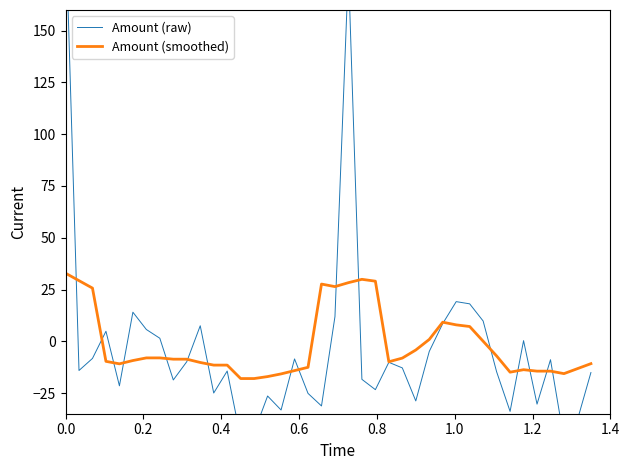

True or false: Amount (smoothed) has more than 2 interior local peaks.

True